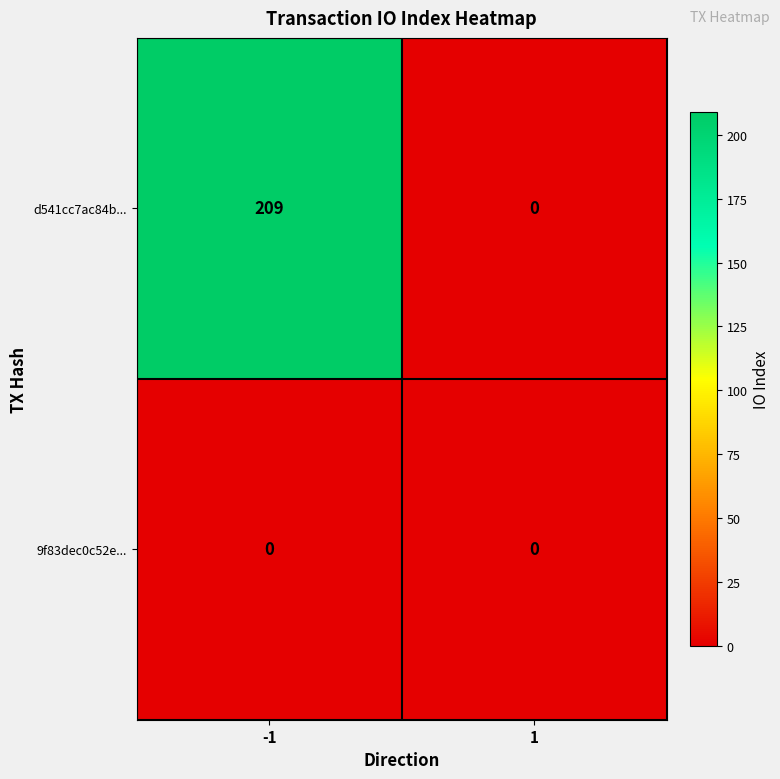

Reading left to right, extract all data points from this chart.

d541cc7ac84b...: 209	0
9f83dec0c52e...: 0	0